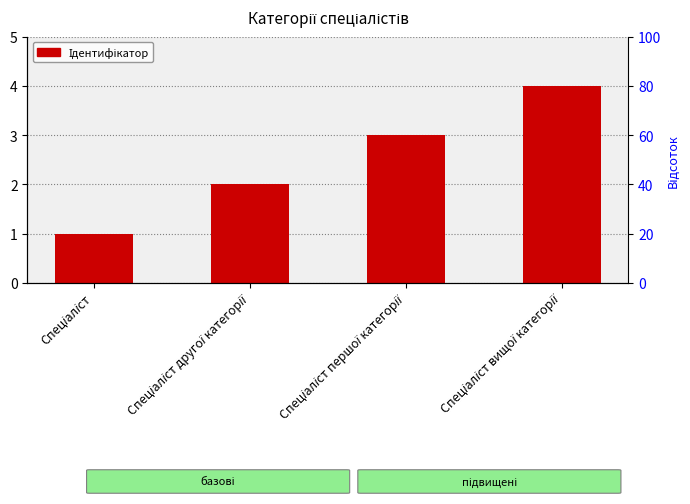

How many data points are less than 3?

2